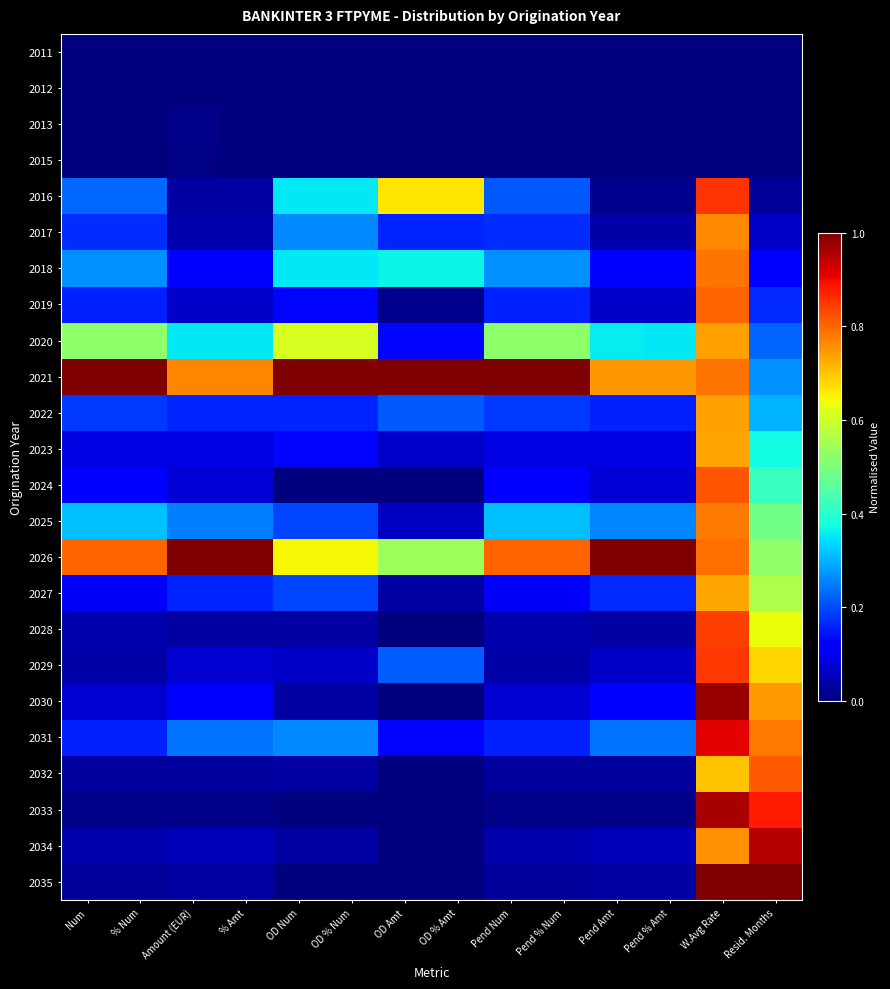

Reading left to right, transcribe all the data shown in this chart.

2011: Num=0.0	% Num=0.0	Amount (EUR)=0.0	% Amt=0.0	OD Num=0.0	OD % Num=0.0	OD Amt=0.0	OD % Amt=0.0	Pend Num=0.0	Pend % Num=0.0	Pend Amt=0.0	Pend % Amt=0.0	W.Avg Rate=0.0	Resid. Months=0.0
2012: Num=0.0	% Num=0.0	Amount (EUR)=0.0	% Amt=0.0	OD Num=0.0	OD % Num=0.0	OD Amt=0.0	OD % Amt=0.0	Pend Num=0.0	Pend % Num=0.0	Pend Amt=0.0	Pend % Amt=0.0	W.Avg Rate=0.0	Resid. Months=0.0
2013: Num=0.0	% Num=0.0	Amount (EUR)=0.0	% Amt=0.0	OD Num=0.0	OD % Num=0.0	OD Amt=0.0	OD % Amt=0.0	Pend Num=0.0	Pend % Num=0.0	Pend Amt=0.0	Pend % Amt=0.0	W.Avg Rate=0.0	Resid. Months=0.0
2015: Num=0.0	% Num=0.0	Amount (EUR)=0.0	% Amt=0.0	OD Num=0.0	OD % Num=0.0	OD Amt=0.0	OD % Amt=0.0	Pend Num=0.0	Pend % Num=0.0	Pend Amt=0.0	Pend % Amt=0.0	W.Avg Rate=0.0	Resid. Months=0.0
2016: Num=0.2	% Num=0.2	Amount (EUR)=0.0	% Amt=0.0	OD Num=0.4	OD % Num=0.4	OD Amt=0.7	OD % Amt=0.7	Pend Num=0.2	Pend % Num=0.2	Pend Amt=0.0	Pend % Amt=0.0	W.Avg Rate=0.9	Resid. Months=0.0
2017: Num=0.2	% Num=0.2	Amount (EUR)=0.0	% Amt=0.0	OD Num=0.3	OD % Num=0.3	OD Amt=0.2	OD % Amt=0.2	Pend Num=0.2	Pend % Num=0.2	Pend Amt=0.0	Pend % Amt=0.0	W.Avg Rate=0.8	Resid. Months=0.1
2018: Num=0.3	% Num=0.3	Amount (EUR)=0.1	% Amt=0.1	OD Num=0.4	OD % Num=0.4	OD Amt=0.4	OD % Amt=0.4	Pend Num=0.3	Pend % Num=0.3	Pend Amt=0.1	Pend % Amt=0.1	W.Avg Rate=0.8	Resid. Months=0.1
2019: Num=0.2	% Num=0.2	Amount (EUR)=0.1	% Amt=0.1	OD Num=0.1	OD % Num=0.1	OD Amt=0.0	OD % Amt=0.0	Pend Num=0.2	Pend % Num=0.2	Pend Amt=0.1	Pend % Amt=0.1	W.Avg Rate=0.8	Resid. Months=0.2
2020: Num=0.5	% Num=0.5	Amount (EUR)=0.4	% Amt=0.4	OD Num=0.6	OD % Num=0.6	OD Amt=0.1	OD % Amt=0.1	Pend Num=0.5	Pend % Num=0.5	Pend Amt=0.4	Pend % Amt=0.4	W.Avg Rate=0.7	Resid. Months=0.2
2021: Num=1.0	% Num=1.0	Amount (EUR)=0.8	% Amt=0.8	OD Num=1.0	OD % Num=1.0	OD Amt=1.0	OD % Amt=1.0	Pend Num=1.0	Pend % Num=1.0	Pend Amt=0.7	Pend % Amt=0.7	W.Avg Rate=0.8	Resid. Months=0.3
2022: Num=0.2	% Num=0.2	Amount (EUR)=0.2	% Amt=0.2	OD Num=0.2	OD % Num=0.2	OD Amt=0.2	OD % Amt=0.2	Pend Num=0.2	Pend % Num=0.2	Pend Amt=0.2	Pend % Amt=0.2	W.Avg Rate=0.7	Resid. Months=0.3
2023: Num=0.1	% Num=0.1	Amount (EUR)=0.1	% Amt=0.1	OD Num=0.1	OD % Num=0.1	OD Amt=0.1	OD % Amt=0.1	Pend Num=0.1	Pend % Num=0.1	Pend Amt=0.1	Pend % Amt=0.1	W.Avg Rate=0.7	Resid. Months=0.4
2024: Num=0.1	% Num=0.1	Amount (EUR)=0.1	% Amt=0.1	OD Num=0.0	OD % Num=0.0	OD Amt=0.0	OD % Amt=0.0	Pend Num=0.1	Pend % Num=0.1	Pend Amt=0.1	Pend % Amt=0.1	W.Avg Rate=0.8	Resid. Months=0.4
2025: Num=0.3	% Num=0.3	Amount (EUR)=0.3	% Amt=0.3	OD Num=0.2	OD % Num=0.2	OD Amt=0.1	OD % Amt=0.1	Pend Num=0.3	Pend % Num=0.3	Pend Amt=0.3	Pend % Amt=0.3	W.Avg Rate=0.8	Resid. Months=0.5
2026: Num=0.8	% Num=0.8	Amount (EUR)=1.0	% Amt=1.0	OD Num=0.6	OD % Num=0.6	OD Amt=0.5	OD % Amt=0.5	Pend Num=0.8	Pend % Num=0.8	Pend Amt=1.0	Pend % Amt=1.0	W.Avg Rate=0.8	Resid. Months=0.5
2027: Num=0.1	% Num=0.1	Amount (EUR)=0.2	% Amt=0.2	OD Num=0.2	OD % Num=0.2	OD Amt=0.0	OD % Amt=0.0	Pend Num=0.1	Pend % Num=0.1	Pend Amt=0.2	Pend % Amt=0.2	W.Avg Rate=0.7	Resid. Months=0.6
2028: Num=0.0	% Num=0.0	Amount (EUR)=0.0	% Amt=0.0	OD Num=0.0	OD % Num=0.0	OD Amt=0.0	OD % Amt=0.0	Pend Num=0.0	Pend % Num=0.0	Pend Amt=0.0	Pend % Amt=0.0	W.Avg Rate=0.8	Resid. Months=0.6
2029: Num=0.0	% Num=0.0	Amount (EUR)=0.1	% Amt=0.1	OD Num=0.1	OD % Num=0.1	OD Amt=0.2	OD % Amt=0.2	Pend Num=0.0	Pend % Num=0.0	Pend Amt=0.1	Pend % Amt=0.1	W.Avg Rate=0.8	Resid. Months=0.7
2030: Num=0.1	% Num=0.1	Amount (EUR)=0.1	% Amt=0.1	OD Num=0.0	OD % Num=0.0	OD Amt=0.0	OD % Amt=0.0	Pend Num=0.1	Pend % Num=0.1	Pend Amt=0.1	Pend % Amt=0.1	W.Avg Rate=1.0	Resid. Months=0.7
2031: Num=0.2	% Num=0.2	Amount (EUR)=0.2	% Amt=0.2	OD Num=0.3	OD % Num=0.3	OD Amt=0.1	OD % Amt=0.1	Pend Num=0.2	Pend % Num=0.2	Pend Amt=0.2	Pend % Amt=0.2	W.Avg Rate=0.9	Resid. Months=0.8
2032: Num=0.0	% Num=0.0	Amount (EUR)=0.0	% Amt=0.0	OD Num=0.0	OD % Num=0.0	OD Amt=0.0	OD % Amt=0.0	Pend Num=0.0	Pend % Num=0.0	Pend Amt=0.0	Pend % Amt=0.0	W.Avg Rate=0.7	Resid. Months=0.8
2033: Num=0.0	% Num=0.0	Amount (EUR)=0.0	% Amt=0.0	OD Num=0.0	OD % Num=0.0	OD Amt=0.0	OD % Amt=0.0	Pend Num=0.0	Pend % Num=0.0	Pend Amt=0.0	Pend % Amt=0.0	W.Avg Rate=1.0	Resid. Months=0.9
2034: Num=0.0	% Num=0.0	Amount (EUR)=0.1	% Amt=0.1	OD Num=0.0	OD % Num=0.0	OD Amt=0.0	OD % Amt=0.0	Pend Num=0.0	Pend % Num=0.0	Pend Amt=0.1	Pend % Amt=0.1	W.Avg Rate=0.8	Resid. Months=1.0
2035: Num=0.0	% Num=0.0	Amount (EUR)=0.0	% Amt=0.0	OD Num=0.0	OD % Num=0.0	OD Amt=0.0	OD % Amt=0.0	Pend Num=0.0	Pend % Num=0.0	Pend Amt=0.0	Pend % Amt=0.0	W.Avg Rate=1.0	Resid. Months=1.0